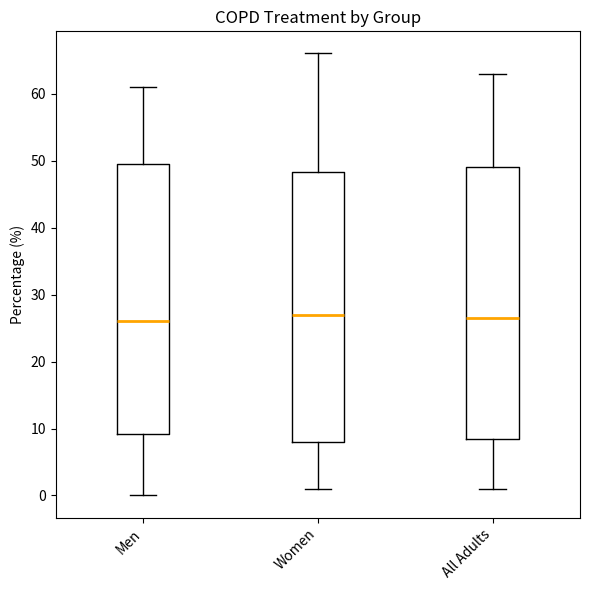

Reading left to right, transcribe this box plot: for each box, give where its median line is, the range the box spans, and where its two whiskers end, as read against the y-axis. The values are not printed on the chart, so give them approximately, as read against the axis.

Men: median 26, box 9 to 50, whiskers 0 to 61
Women: median 27, box 8 to 48, whiskers 1 to 66
All Adults: median 27, box 9 to 49, whiskers 1 to 63